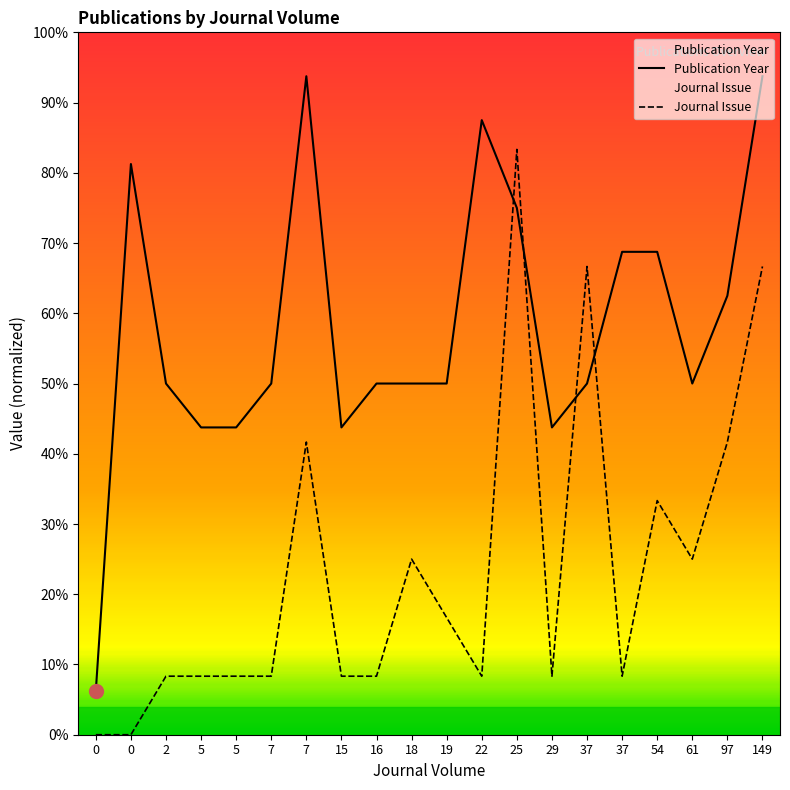

What is the difference between the second highest and second lowest values in the Journal Issue series?

66.7